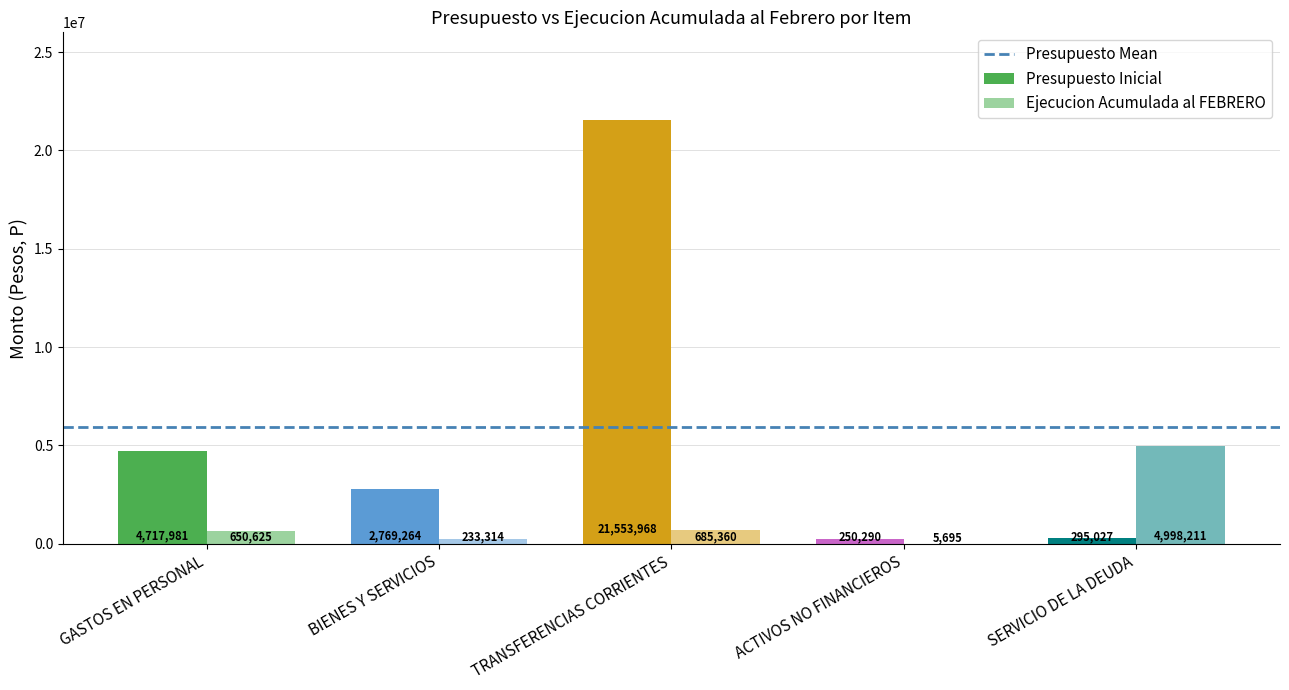

Which category has the highest value in the Ejecucion Acumulada al FEBRERO series?

SERVICIO DE LA DEUDA